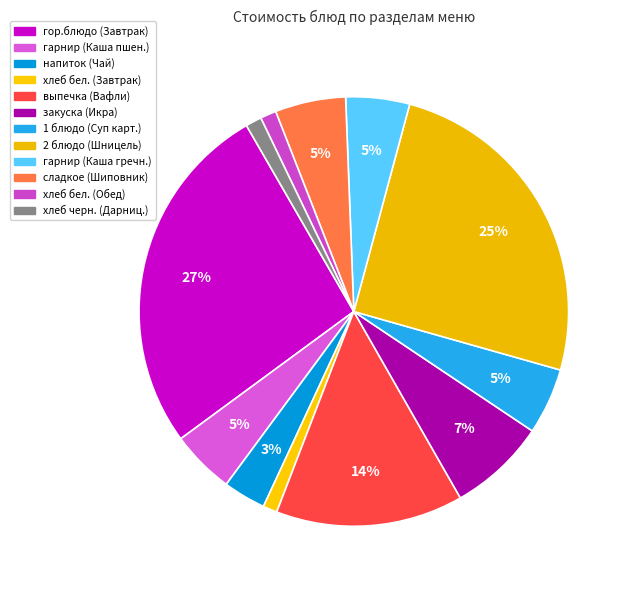

Is there a majority slice in this chart?

No